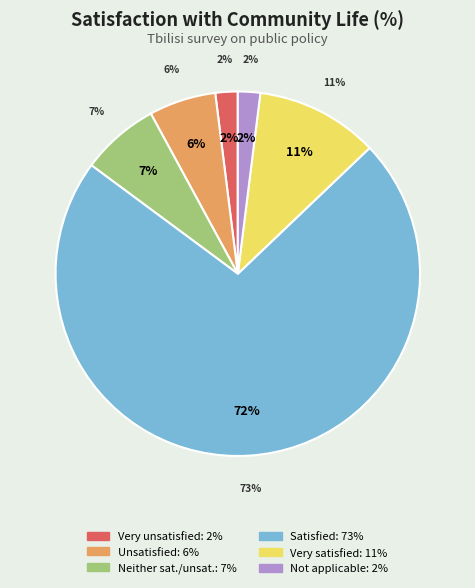

Approximately how many times larger is the value at Not applicable compared to Very unsatisfied?

1.0